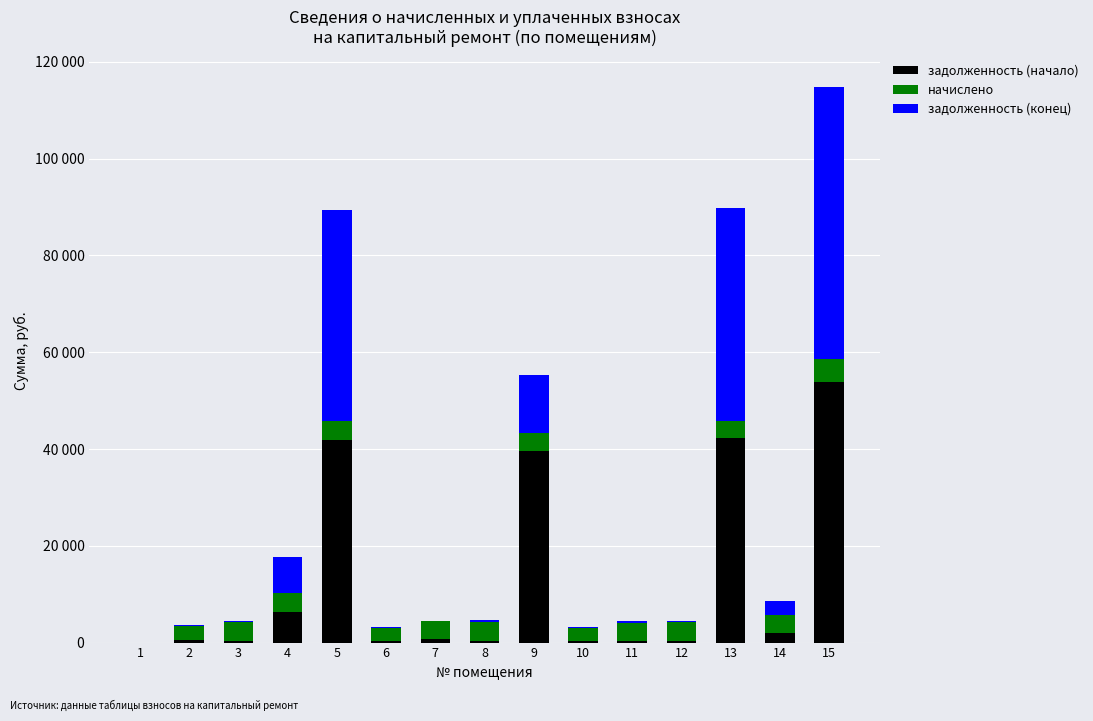

Are the bars grouped side by side (vs. stacked)?

No